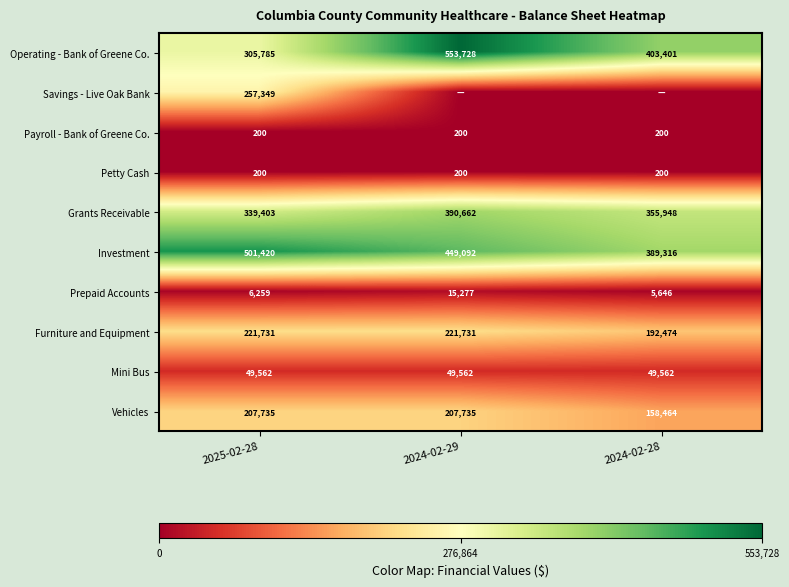

What is the difference between the highest and lowest values at 2025-02-28?

501220